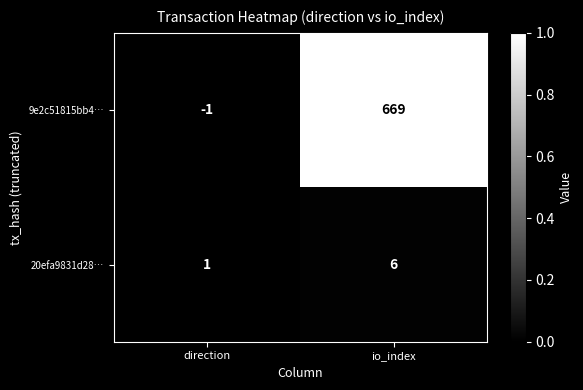

Where is 9e2c51815bb4… nearest to the value 334?

direction